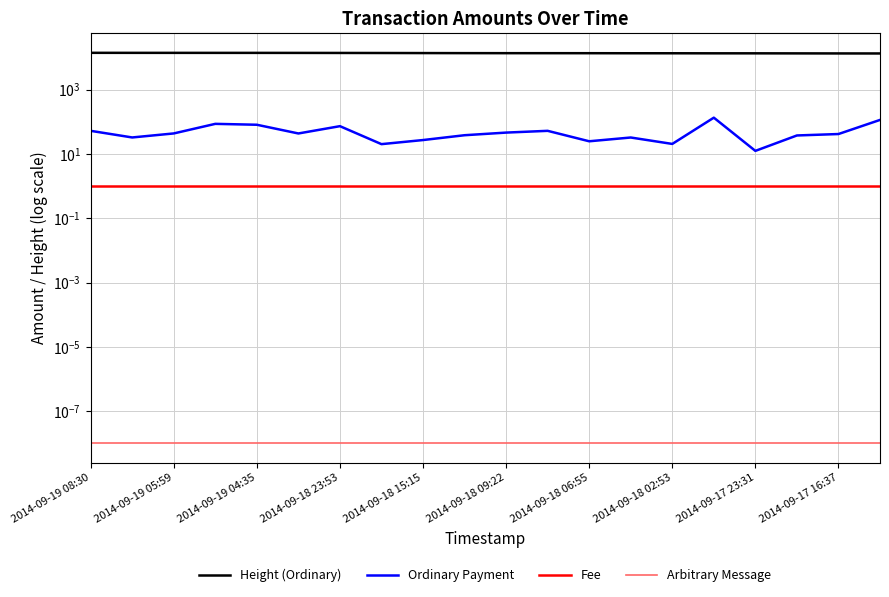

Rank the series by their maximum value, from highest to lowest.

Height (Ordinary), Ordinary Payment, Fee, Arbitrary Message